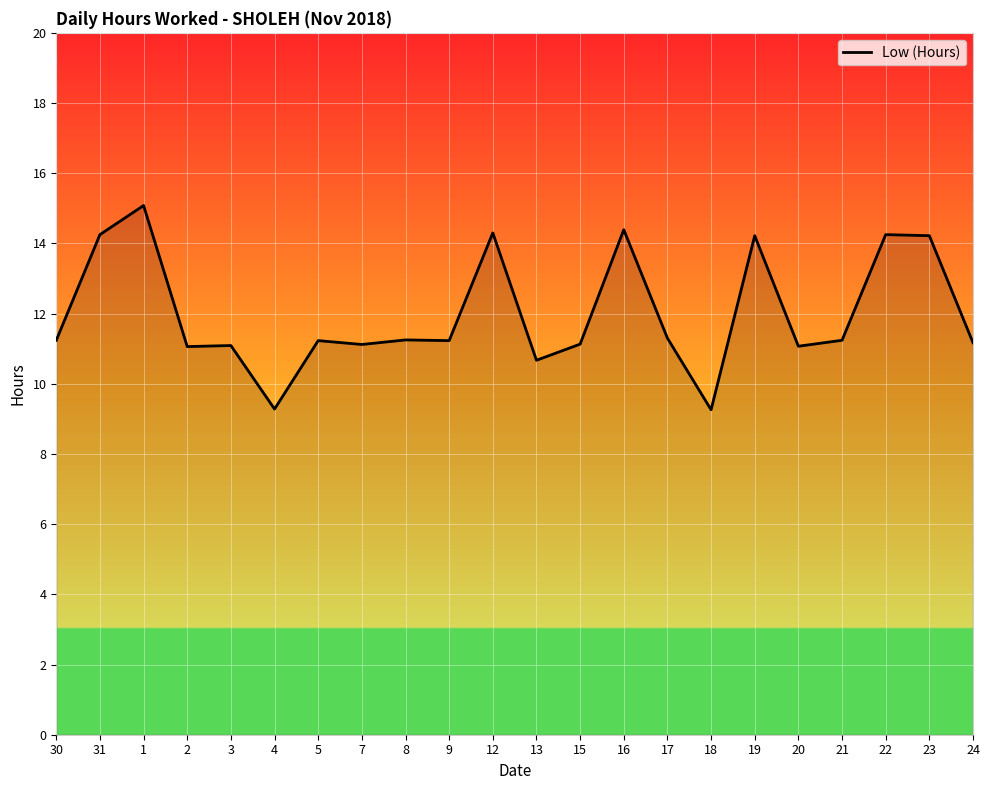

What is the maximum value shown in the chart?

15.1